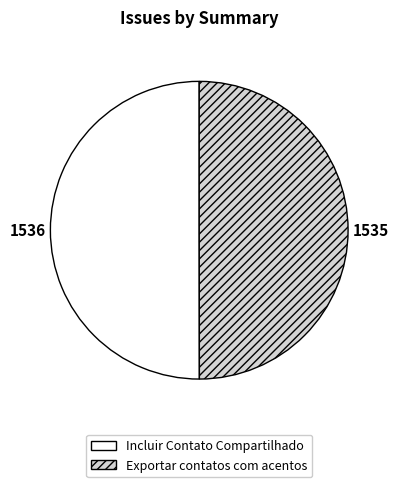

What is the ratio of the value at Incluir Contato Compartilhado to the value at Exportar contatos com acentos?

1.0